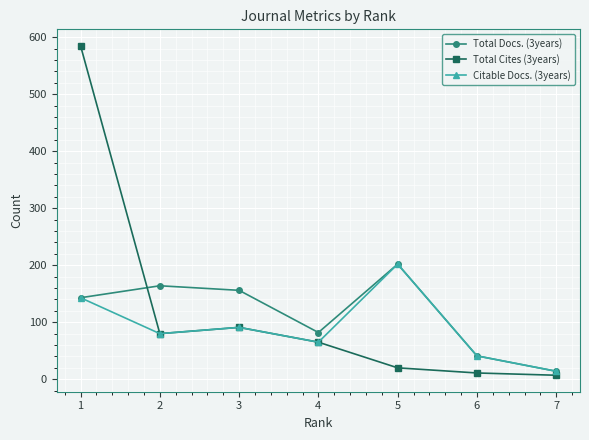

How many values in the Citable Docs. (3years) series are below 80?

3